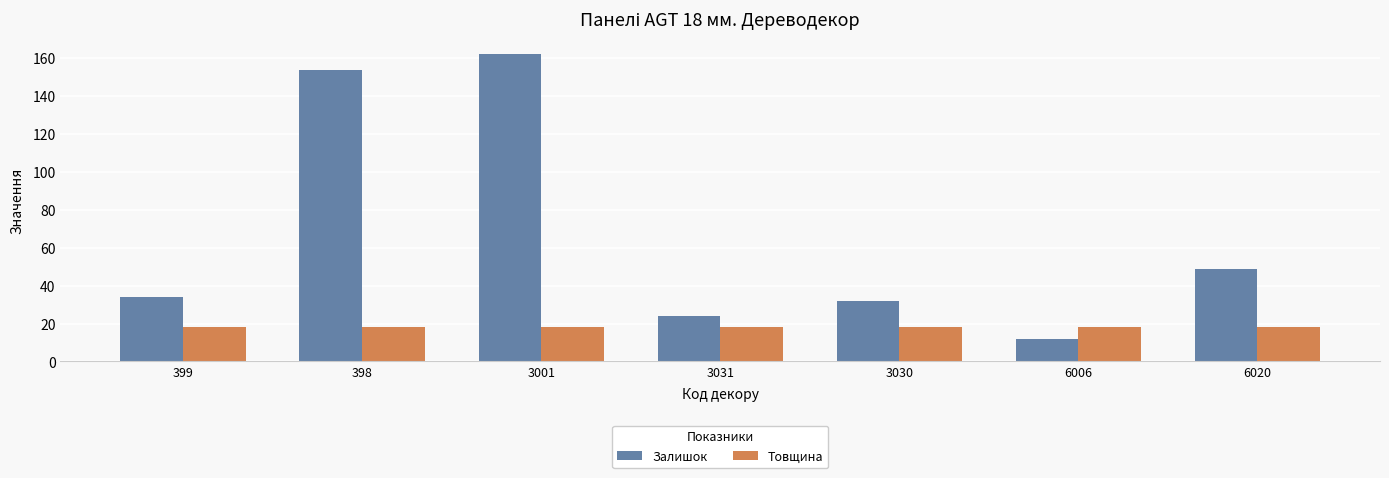

What is the sum of the Залишок values at 3030 and 6006?

44